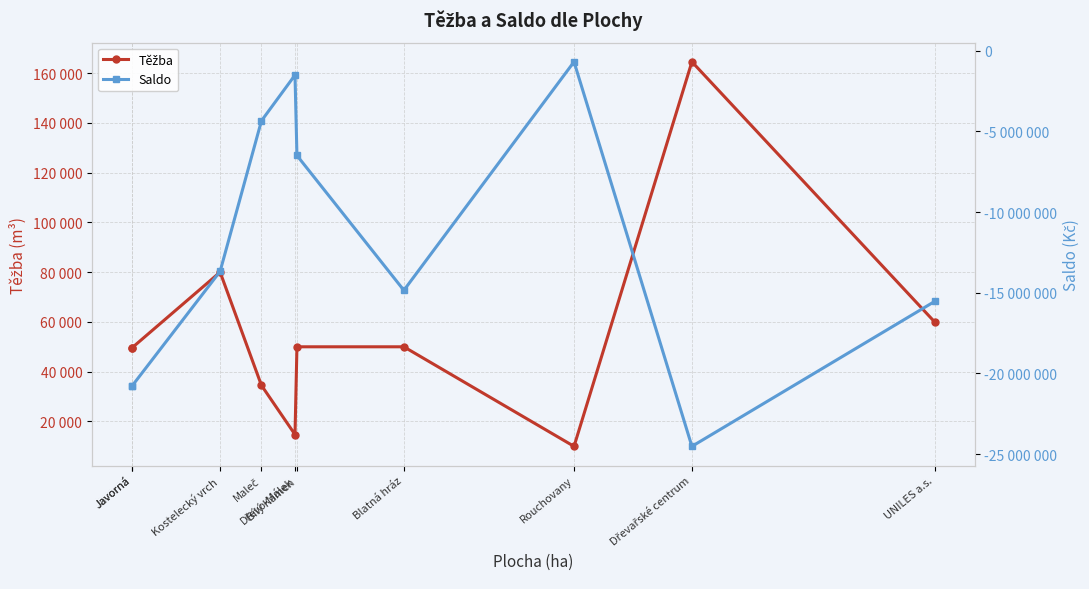

What is the minimum value shown in the chart?

-24520580